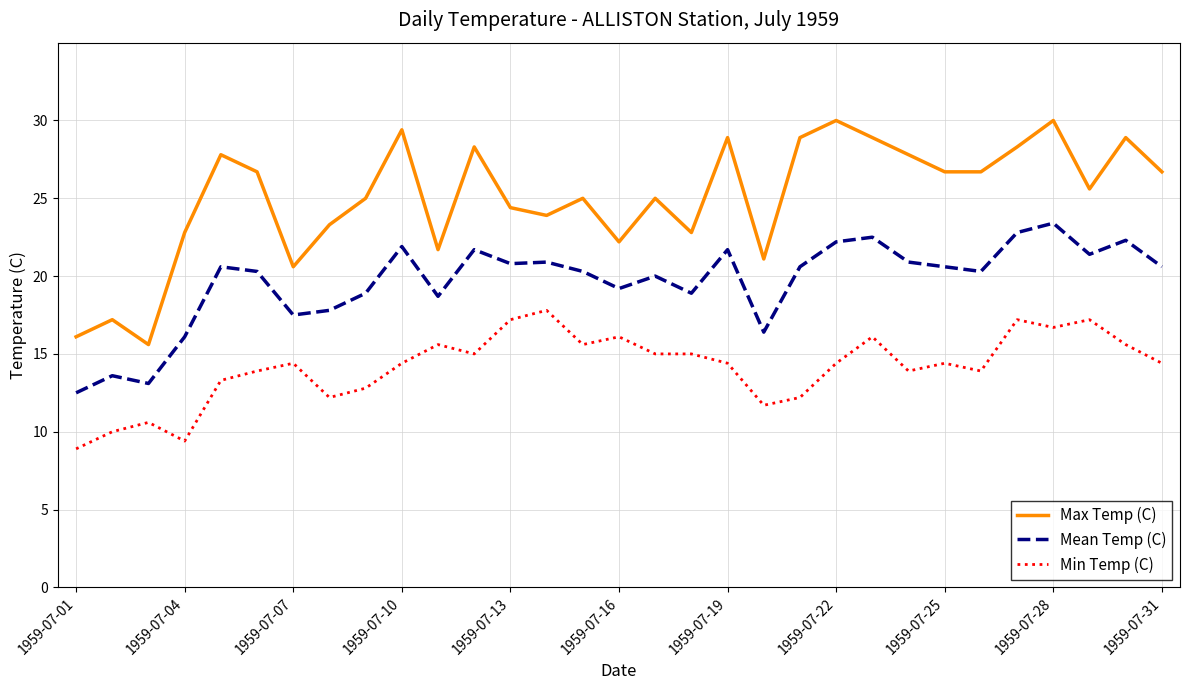

True or false: Min Temp (C) and Mean Temp (C) intersect in this chart.

False